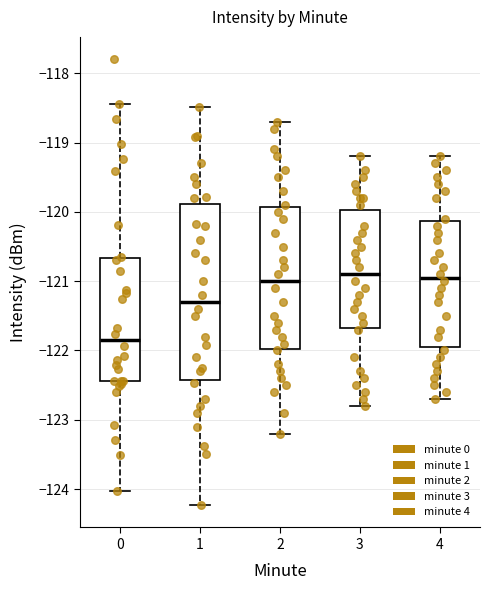

Comparing the boxes themselves (not the whiskers), which one is the tallest?

1